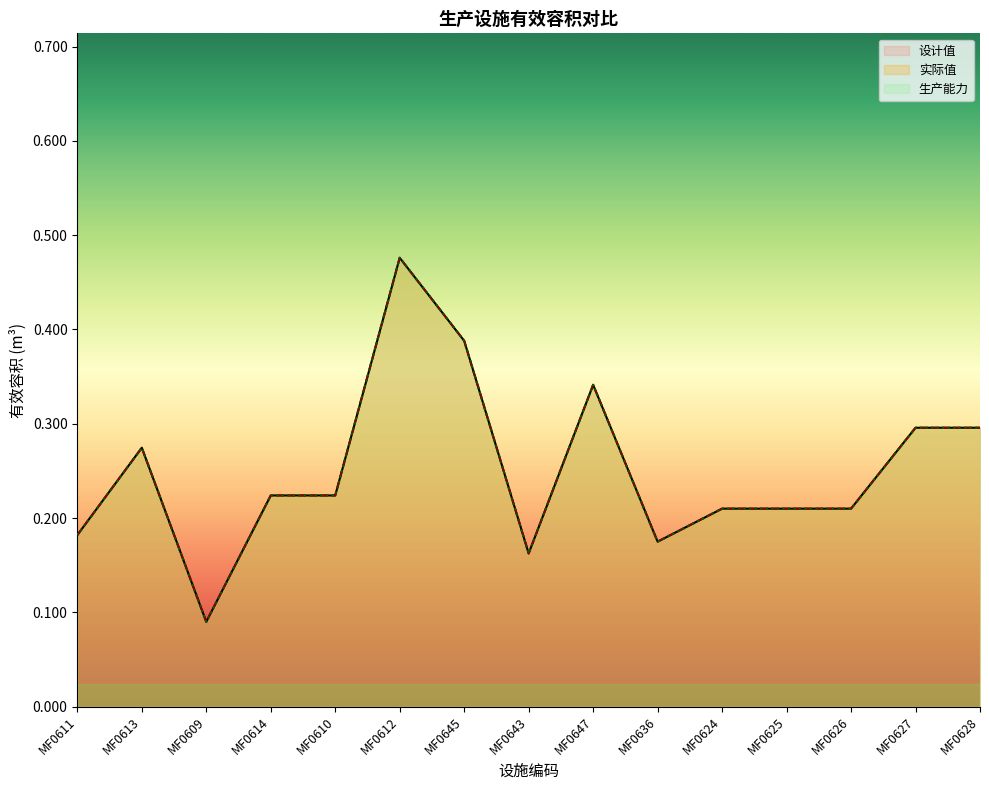

Does the chart have visible grid lines?

No